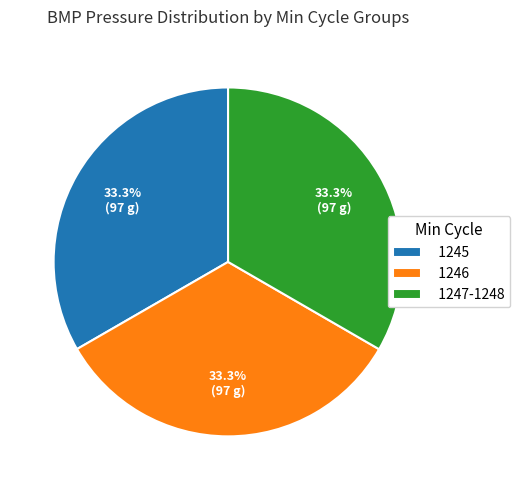

Combined, what portion of the pie is 1246 and 1245?

66.7%